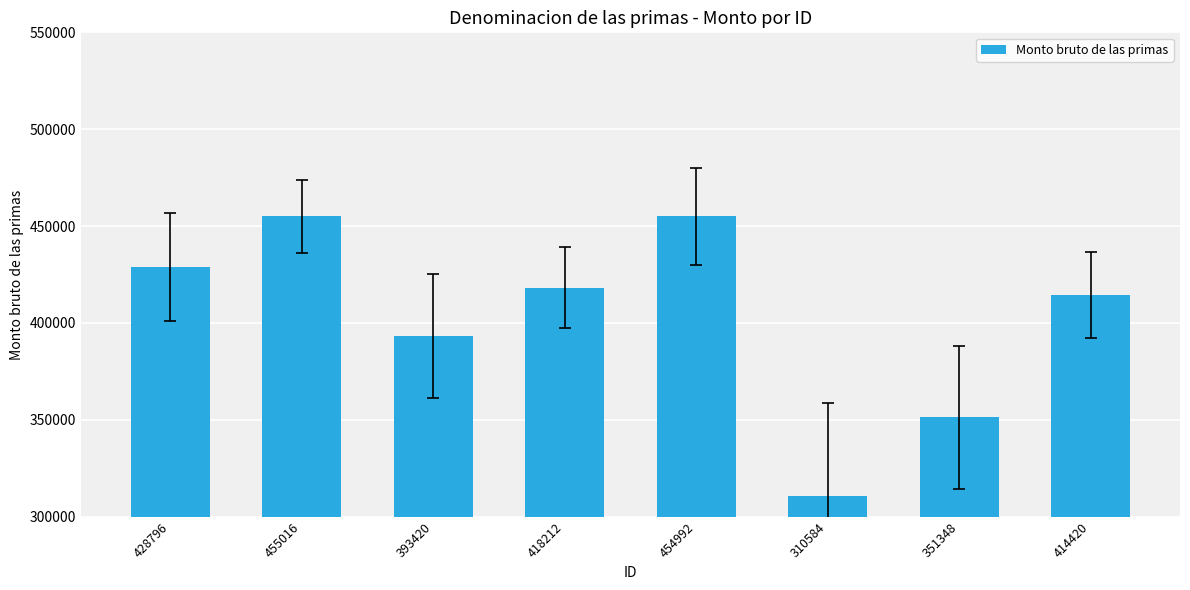

Which category has the lowest value across all series?

310584